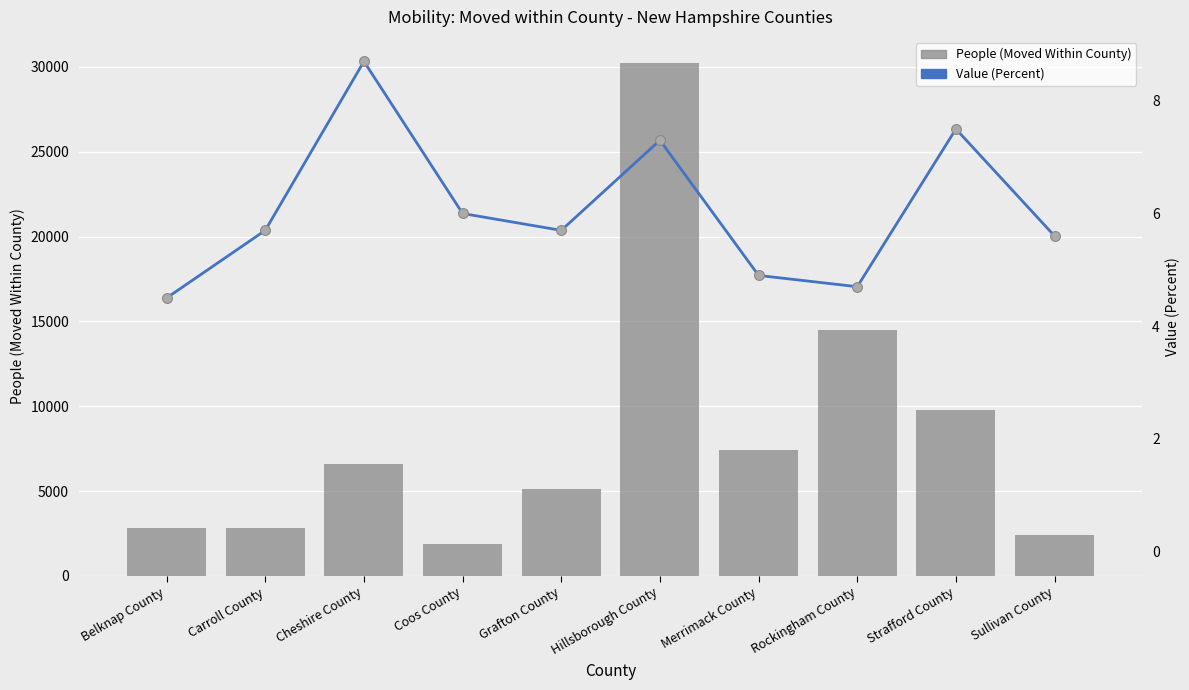

Which series reaches the minimum Y coordinate?

Value (Percent)